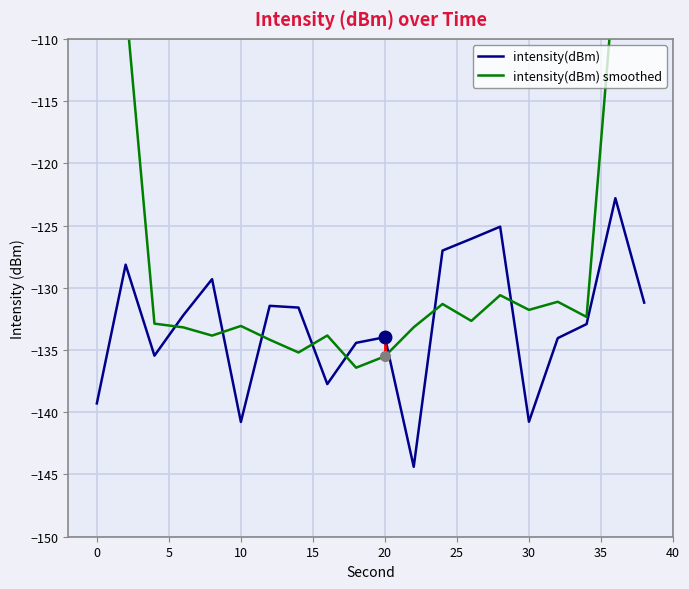

True or false: intensity(dBm) smoothed and intensity(dBm) cross at least once.

True